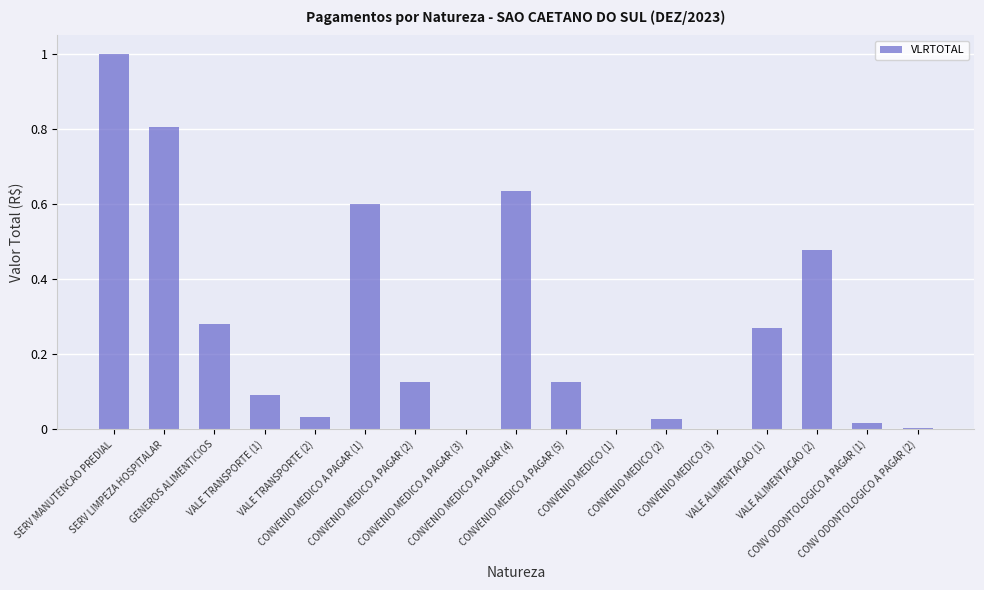

What is the greatest value displayed?

1.0